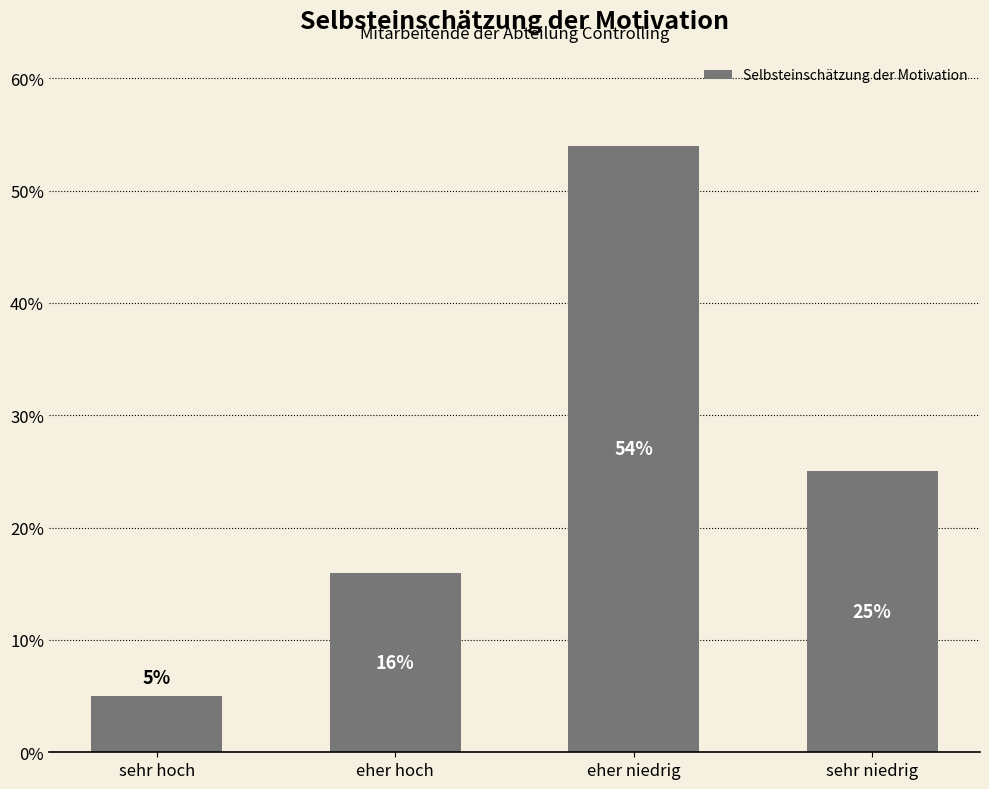

The chart shows a value of 13 at sehr niedrig. True or false?

False